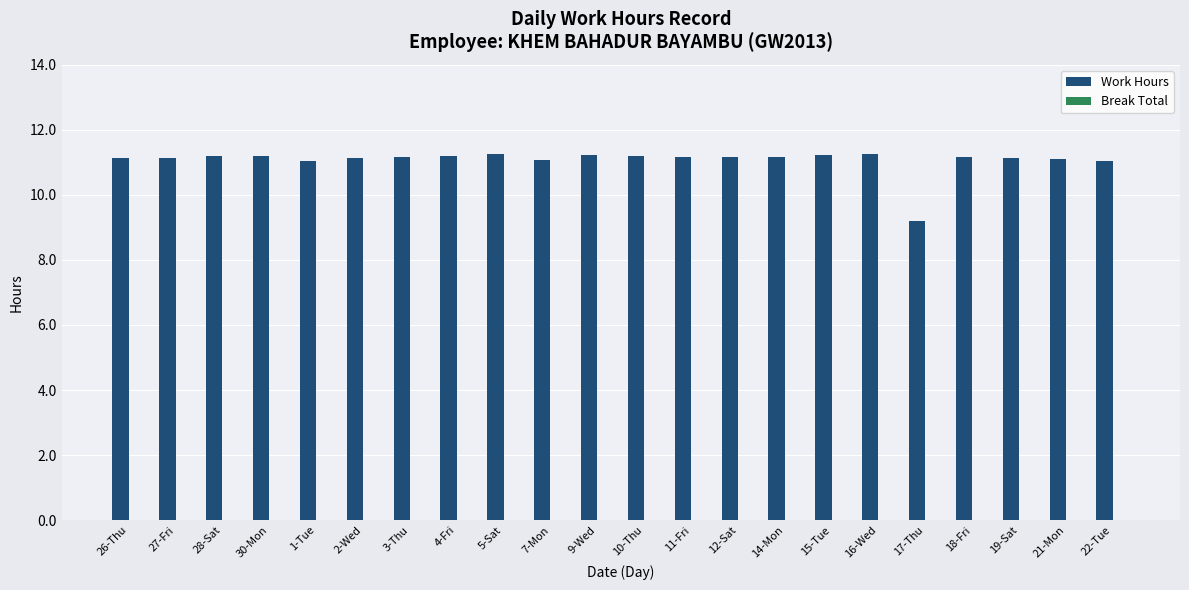

Approximately how many times larger is the value at 16-Wed compared to 15-Tue?

1.0